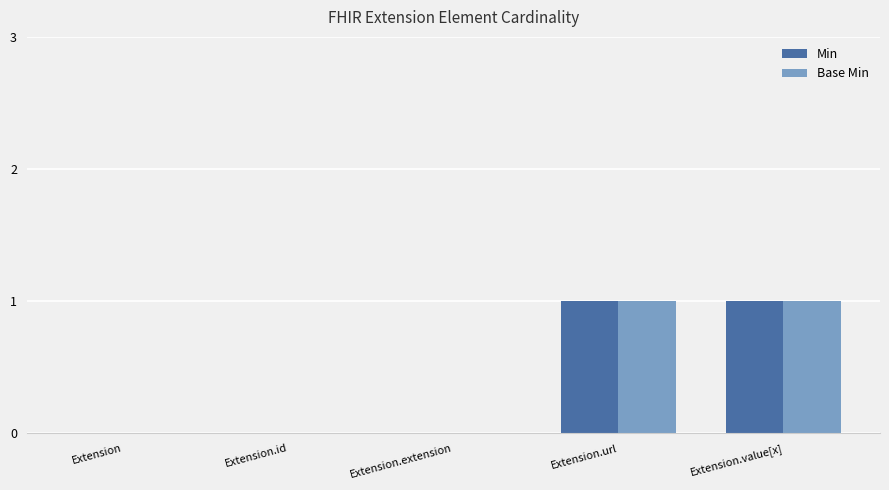

How many series are shown in this chart?

2